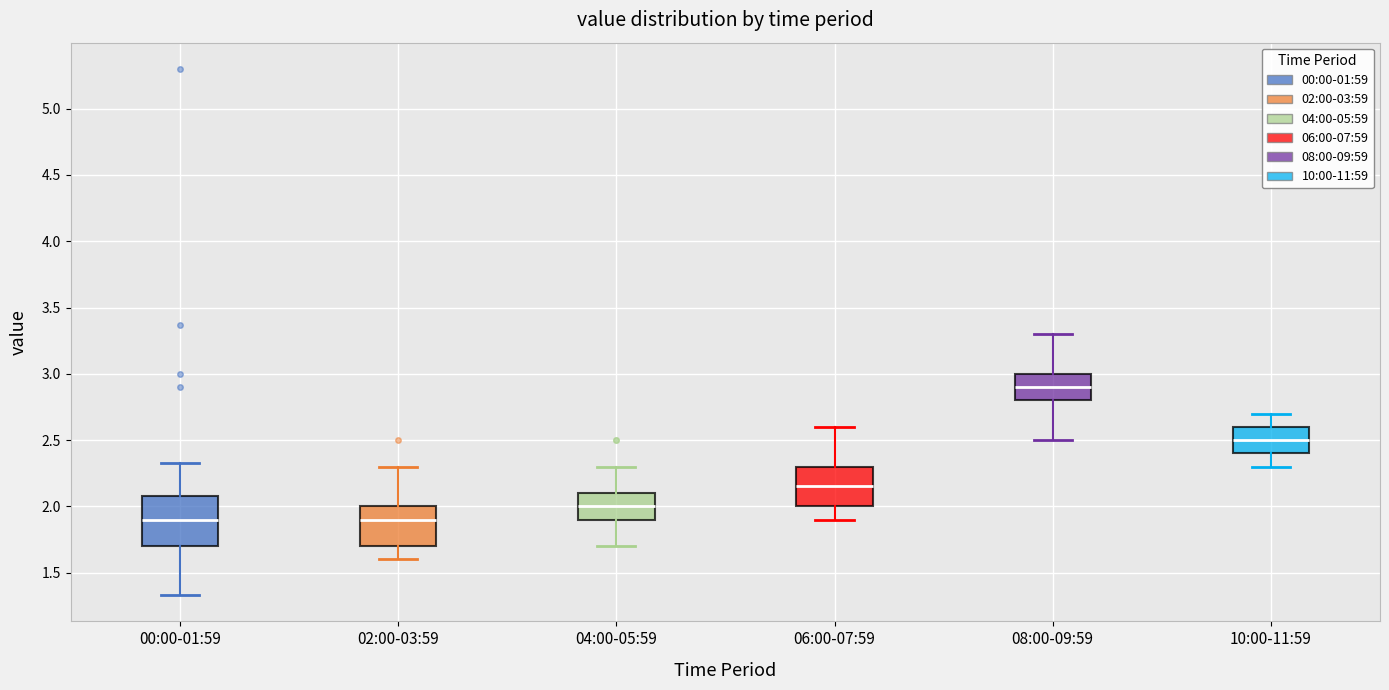

Where does the median line of the box for 08:00-09:59 sit on the y-axis? The values are not printed on the chart, so give them approximately, as read against the axis.

2.90